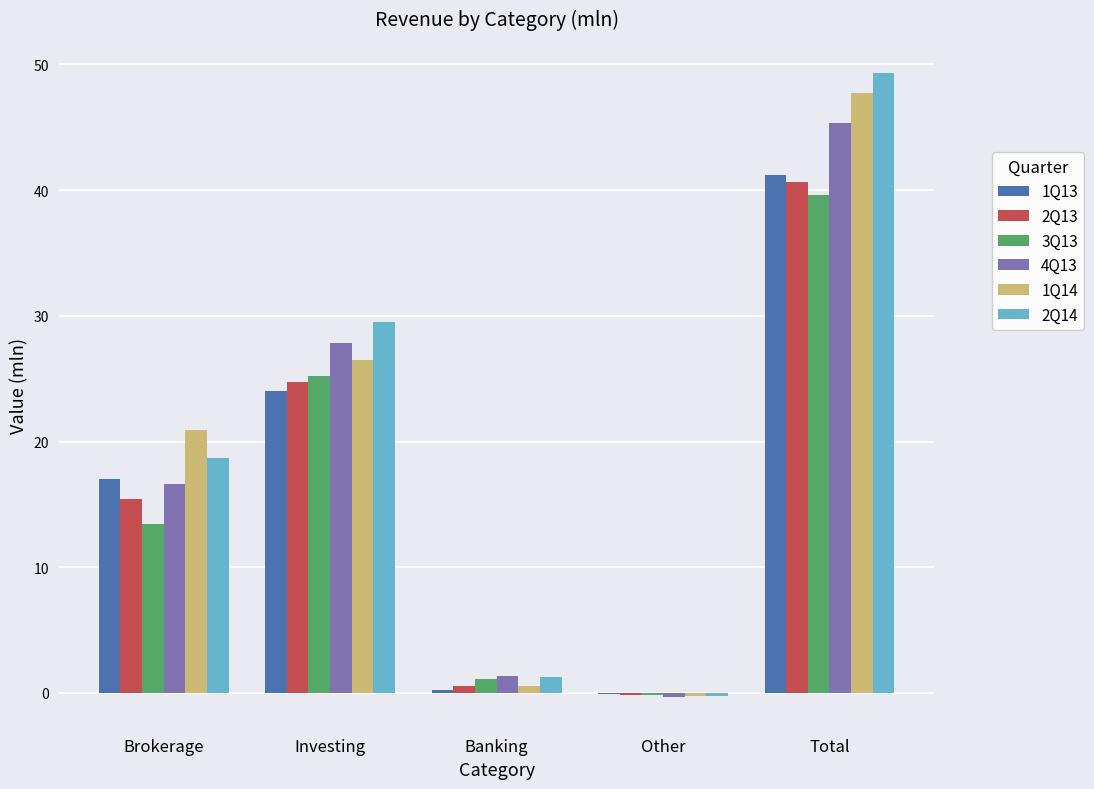

What is the maximum value for 2Q13?

40.6